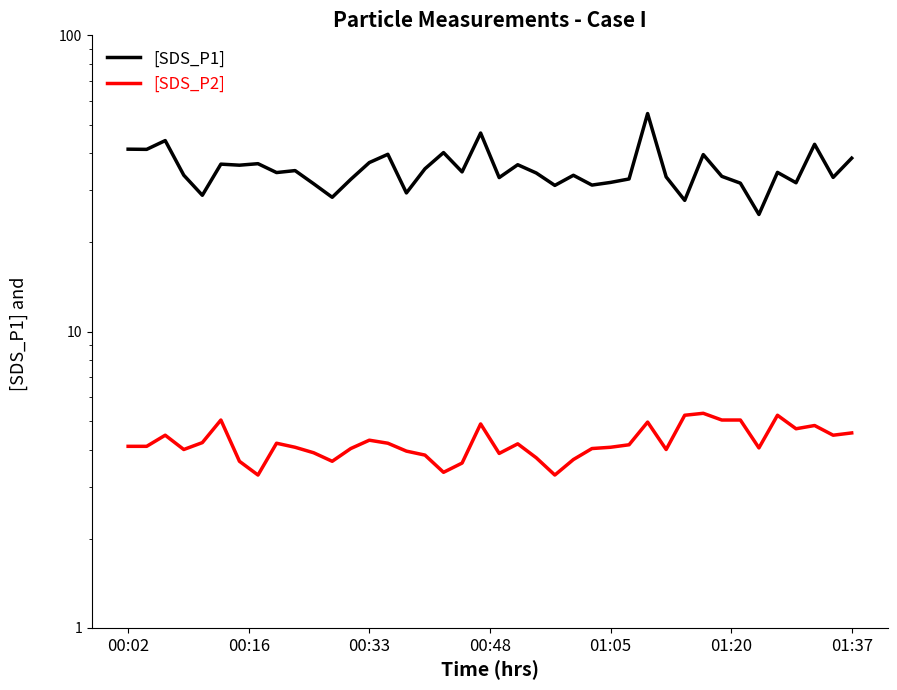

True or false: SDS_P1 and SDS_P2 intersect in this chart.

False